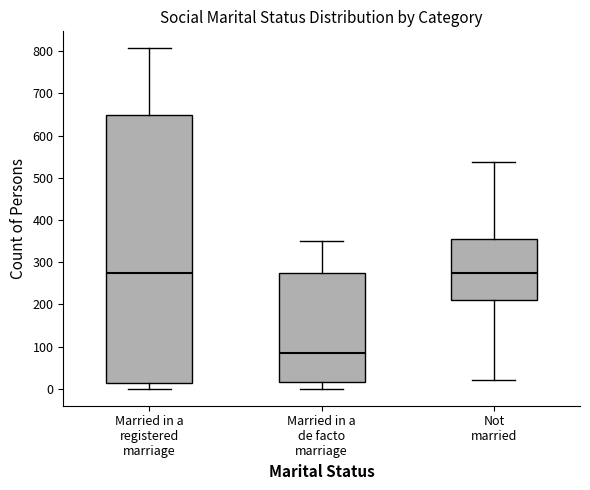

Reading left to right, read every box against the y-axis: the position of its median line, the range the box covers, and the ends of its whiskers. The values are not printed on the chart, so give them approximately, as read against the axis.

Married in a registered marriage: median 270, box 10 to 650, whiskers 0 to 810
Married in a de facto marriage: median 90, box 20 to 270, whiskers 0 to 350
Not married: median 270, box 210 to 360, whiskers 20 to 540